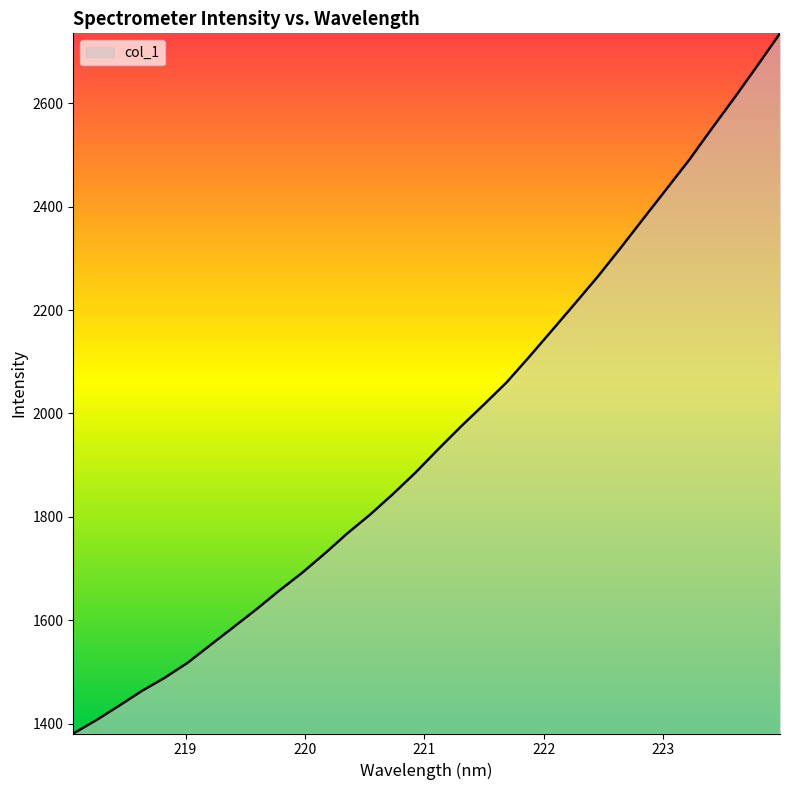

What is the difference between the maximum and minimum values?

1354.6